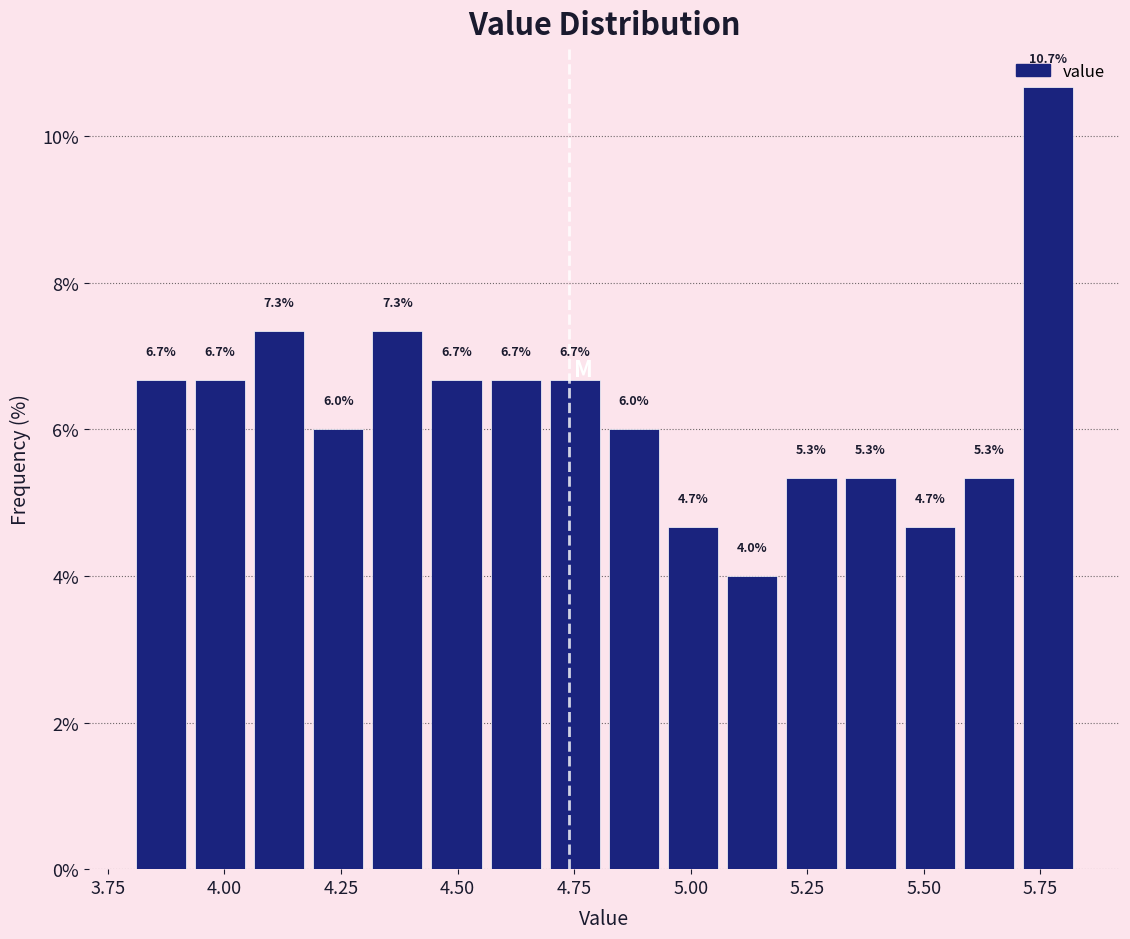

Read against the x-axis, roughly where is the centre of the tallest bar?

5.75